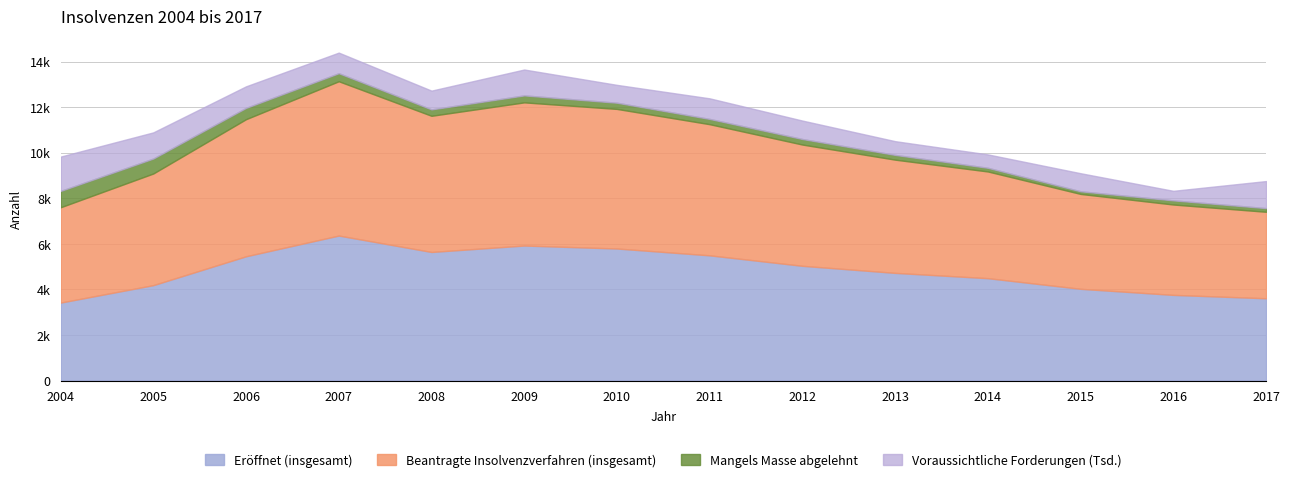

What is the difference between the Voraussichtliche Forderungen (in 1000) values at 2006 and 2009?

189291